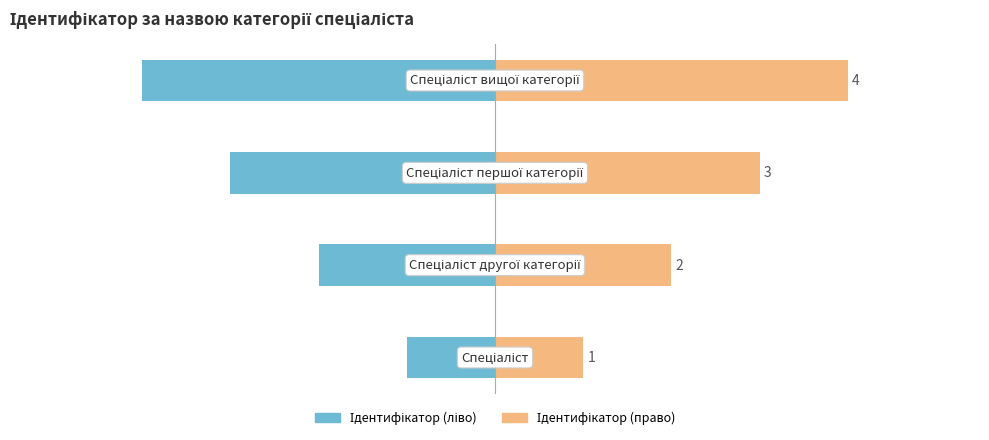

Count the Ідентифікатор (право) values in the range 2 to 4.

3